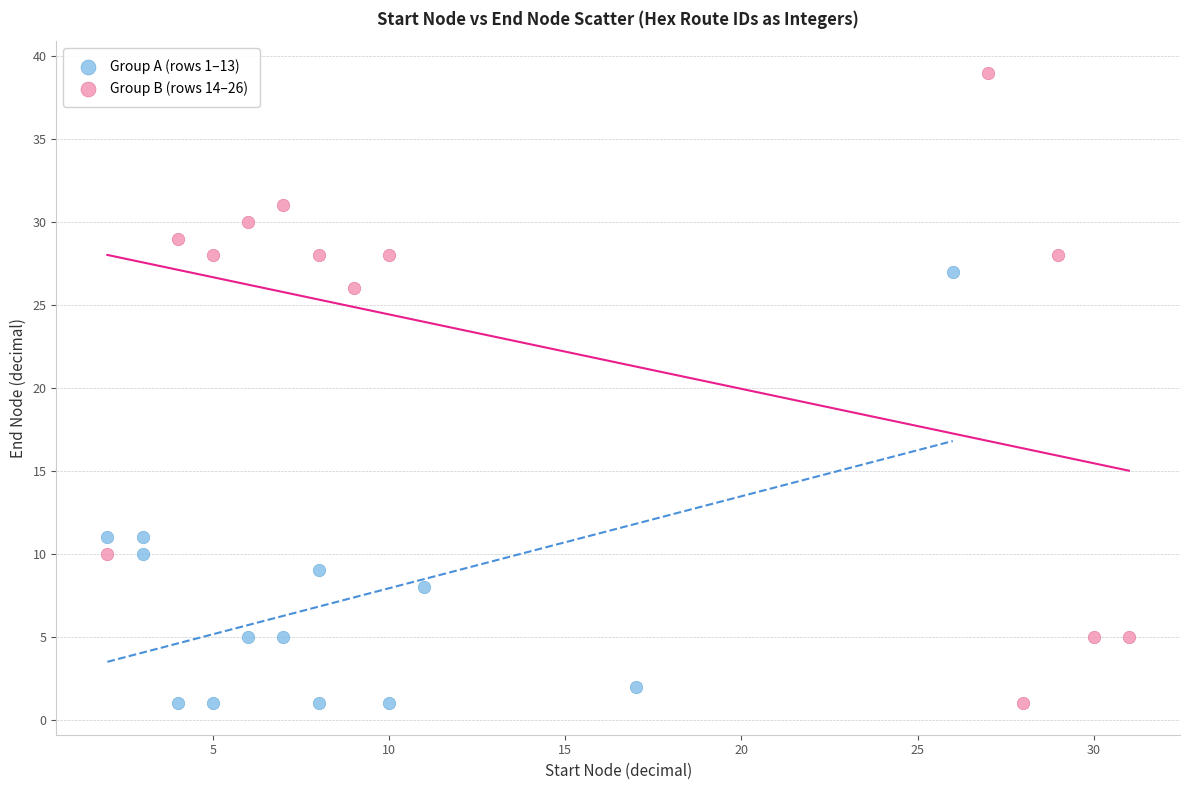

Which series contains the highest Y value?

Group B (rows 14–26)